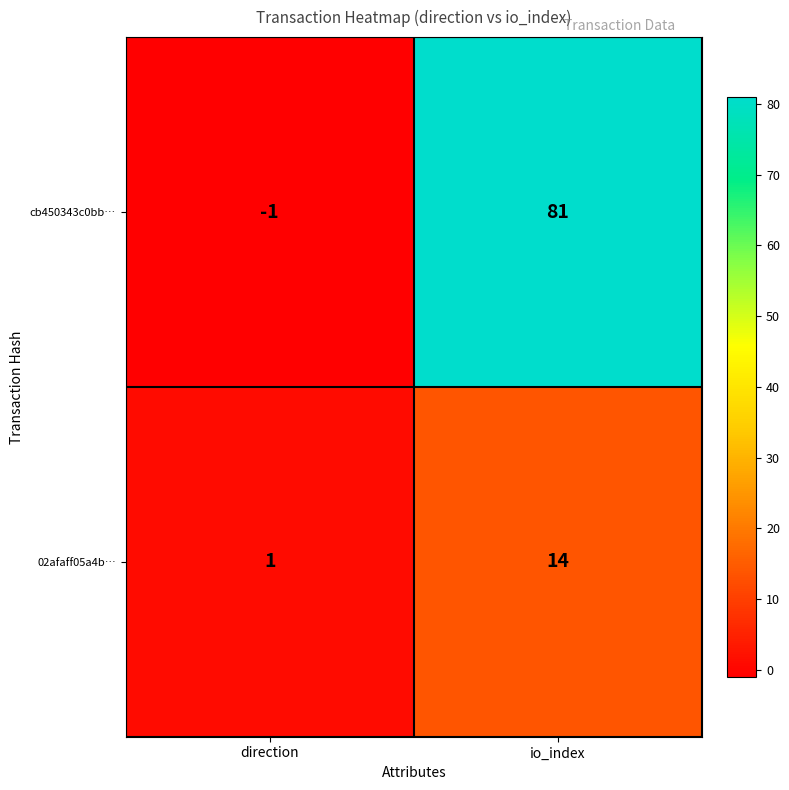

Which series has the largest range (max minus min)?

cb450343c0bb…